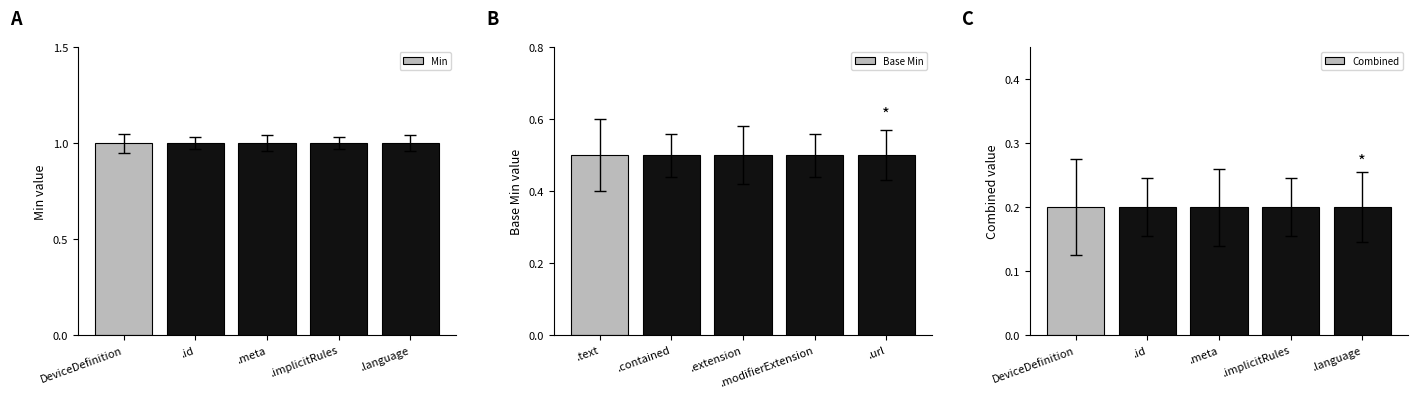

What are all the series names shown in the legend?

Min, Base Min, Combined